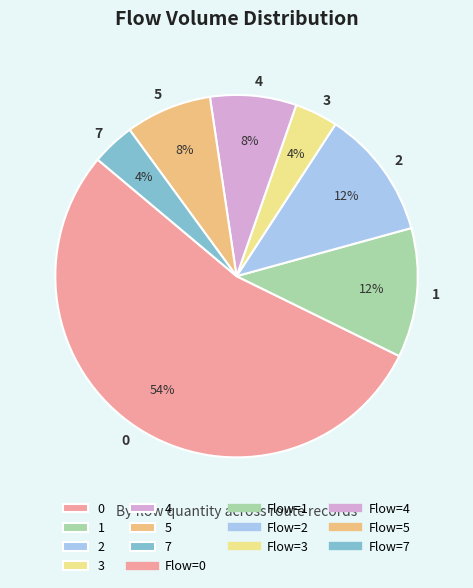

To the nearest percent, what portion does 1 represent?

12%